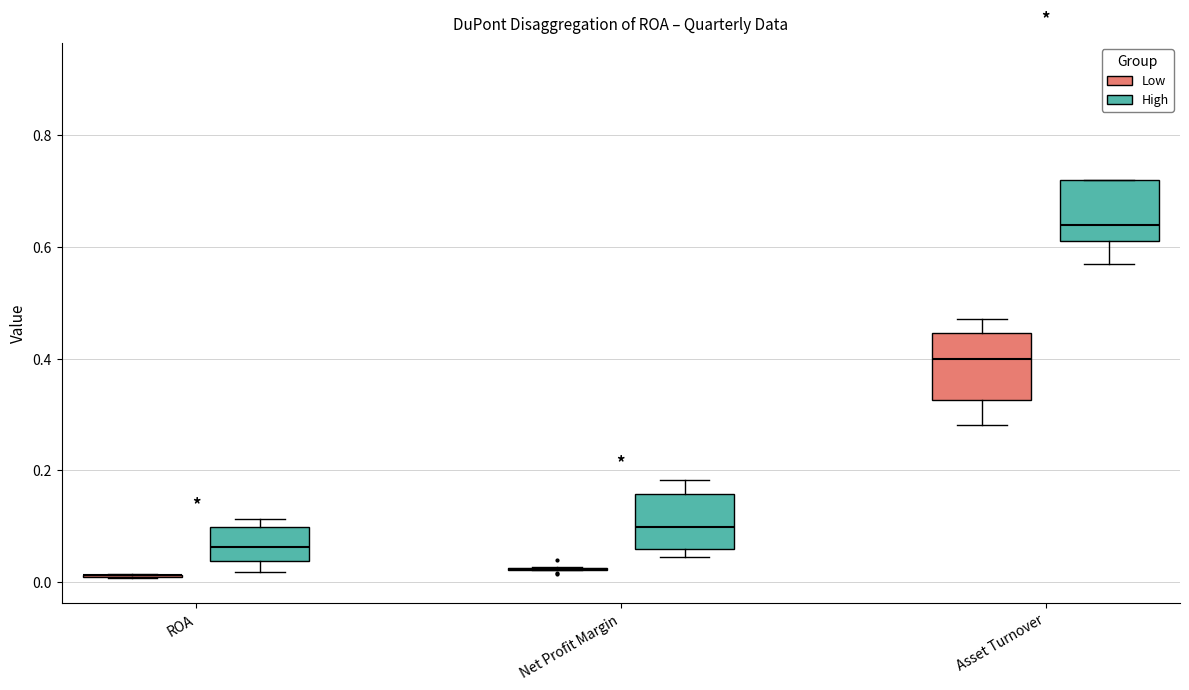

Reading left to right, transcribe this box plot: for each box, give where its median line is, the range the box spans, and where its two whiskers end, as read against the y-axis. The values are not printed on the chart, so give them approximately, as read against the axis.

ROA (Low): box collapsed to a line at 0.02, whiskers 0.00 to 0.02
ROA (High): median 0.06, box 0.04 to 0.10, whiskers 0.02 to 0.12
Net Profit Margin (Low): box collapsed to a line at 0.02, whiskers 0.02 to 0.02
Net Profit Margin (High): median 0.10, box 0.06 to 0.16, whiskers 0.04 to 0.18
Asset Turnover (Low): median 0.40, box 0.32 to 0.44, whiskers 0.28 to 0.48
Asset Turnover (High): median 0.64, box 0.62 to 0.72, whiskers 0.58 to 0.72